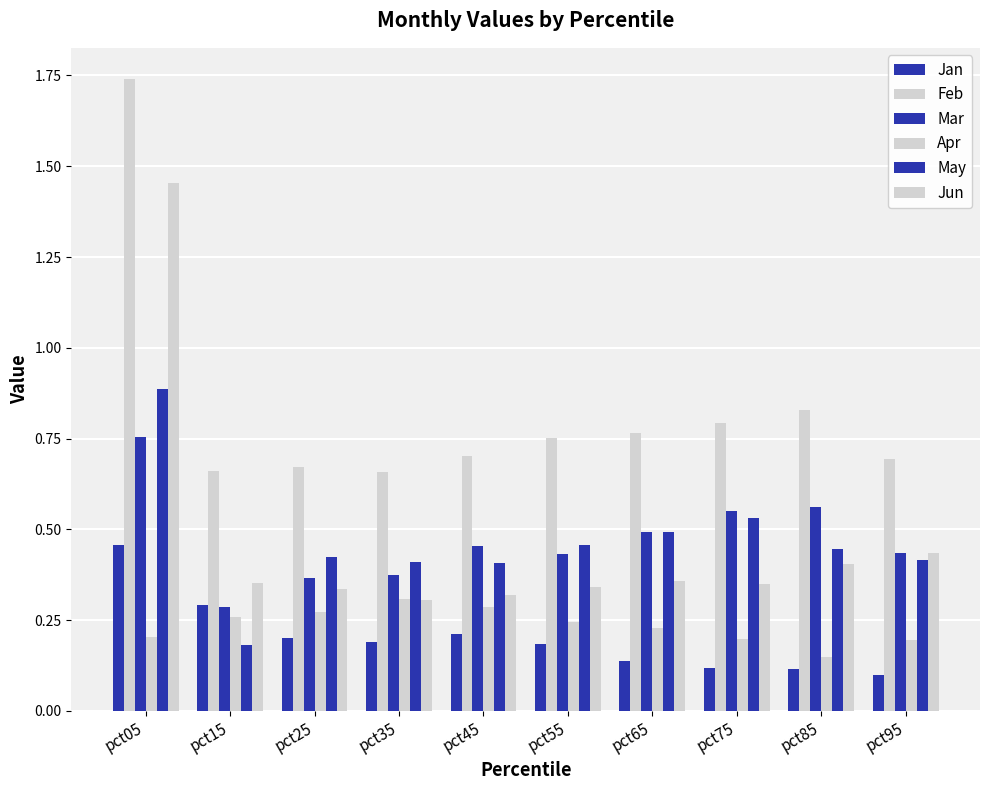

Does the chart contain stacked bars?

No